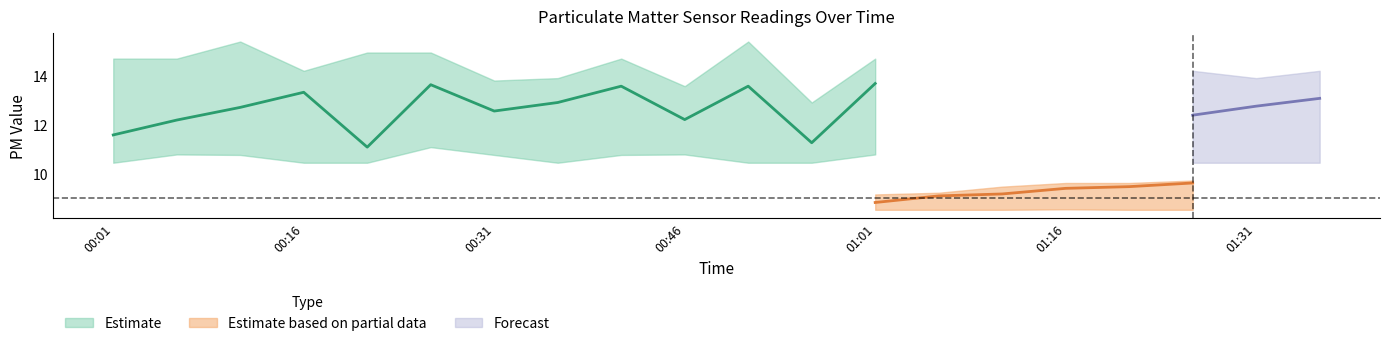

Where is the first local maximum for SDS_P1_upper?

00:11